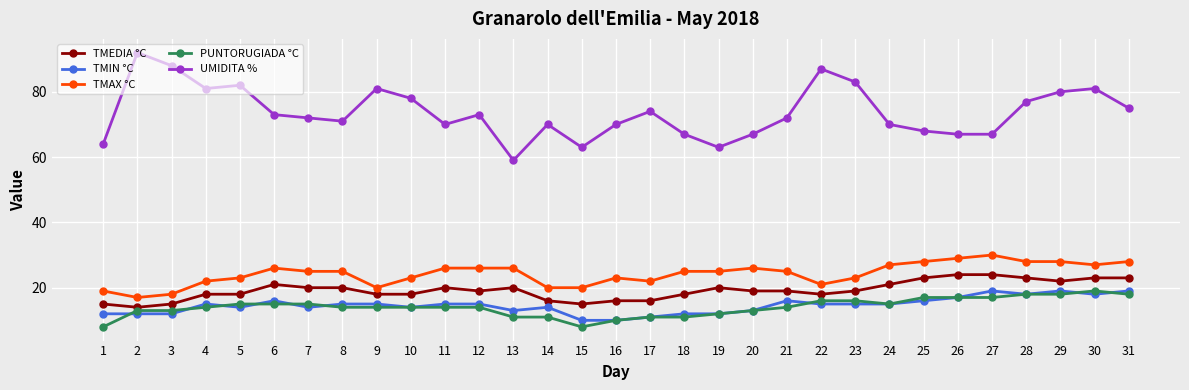

Where is the first local maximum for UMIDITA %?

2